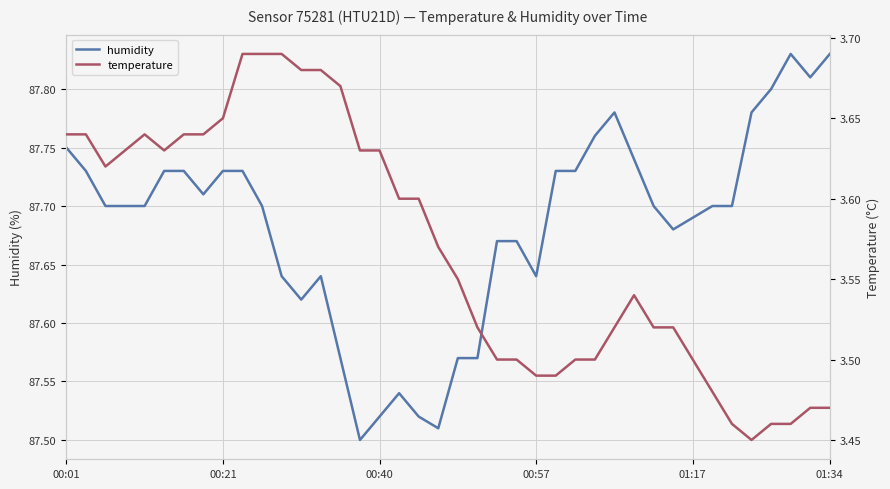

What is the difference between the maximum and minimum values in the temperature series?

0.2